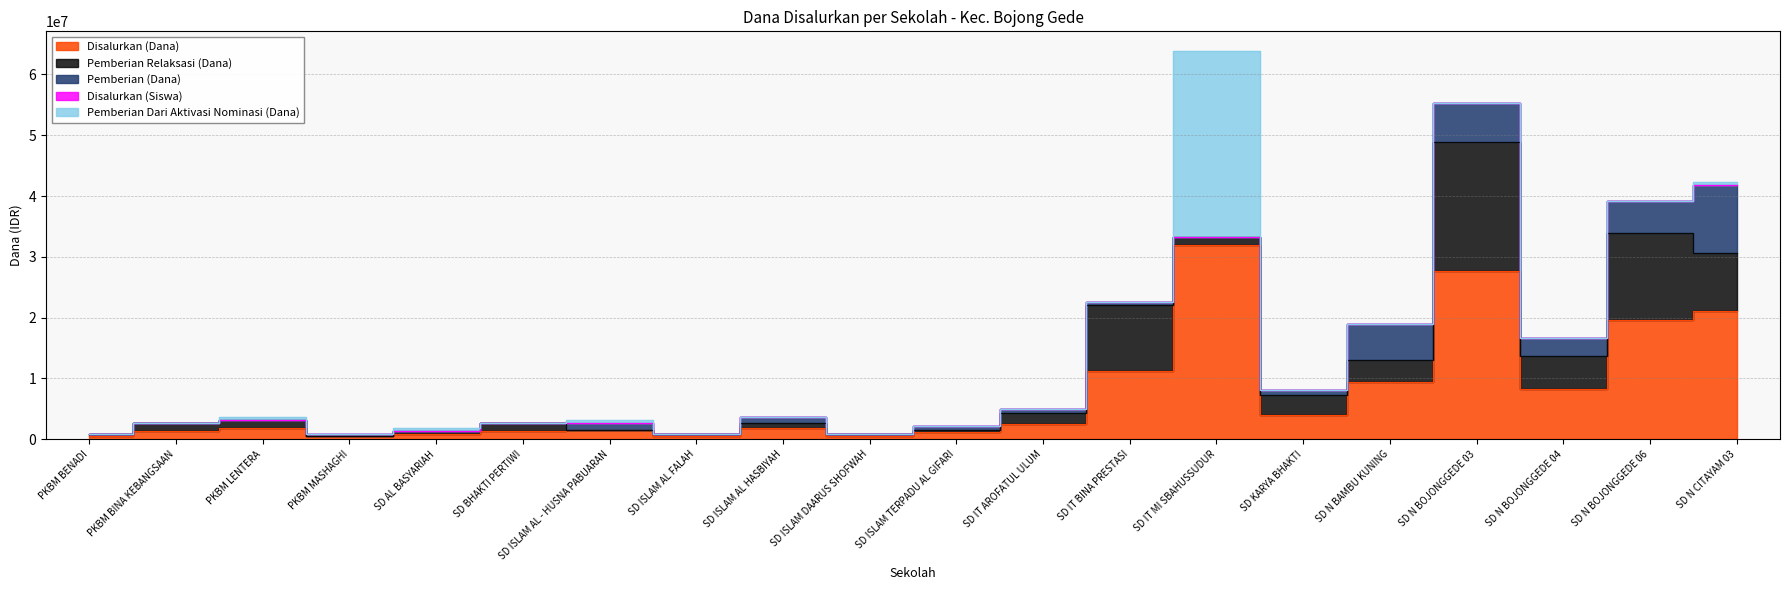

Rank the categories by Pemberian (Dana) value from lowest to highest.

PKBM BENADI, PKBM BINA KEBANGSAAN, PKBM LENTERA, SD AL BASYARIAH, SD BHAKTI PERTIWI, SD ISLAM AL FALAH, SD ISLAM DAARUS SHOFWAH, SD IT MI SBAHUSSUDUR, PKBM MASHAGHI, SD IT BINA PRESTASI, SD ISLAM TERPADU AL GIFARI, SD IT AROFATUL ULUM, SD ISLAM AL HASBIYAH, SD KARYA BHAKTI, SD ISLAM AL - HUSNA PABUARAN, SD N BOJONGGEDE 04, SD N BOJONGGEDE 06, SD N BAMBU KUNING, SD N BOJONGGEDE 03, SD N CITAYAM 03